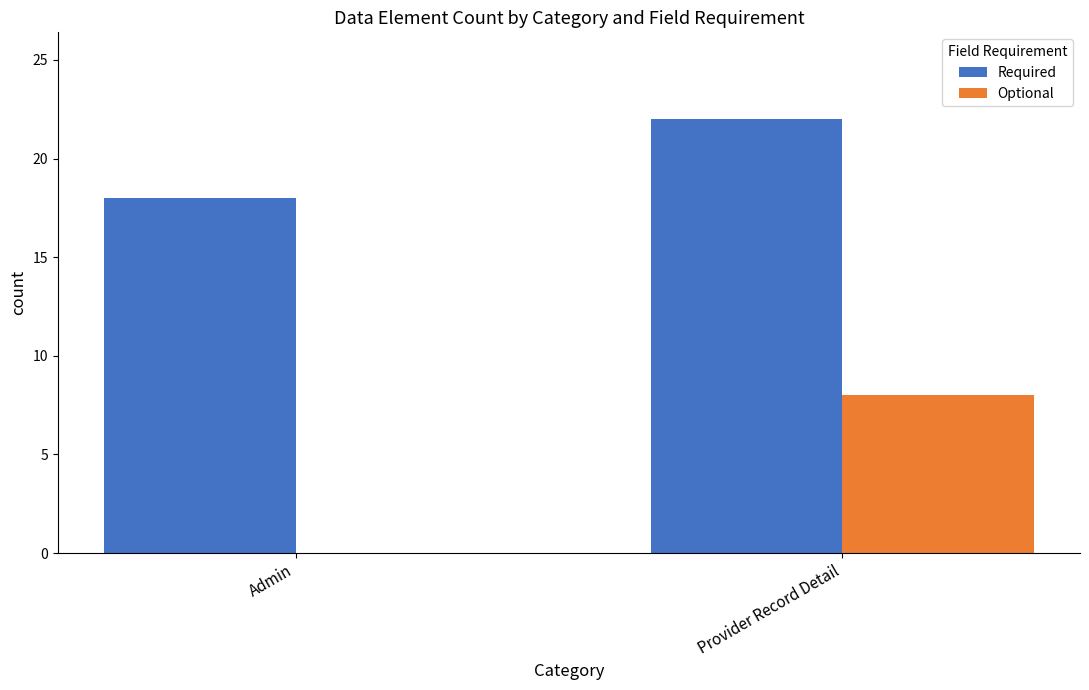

What is the sum of all Optional values?

8